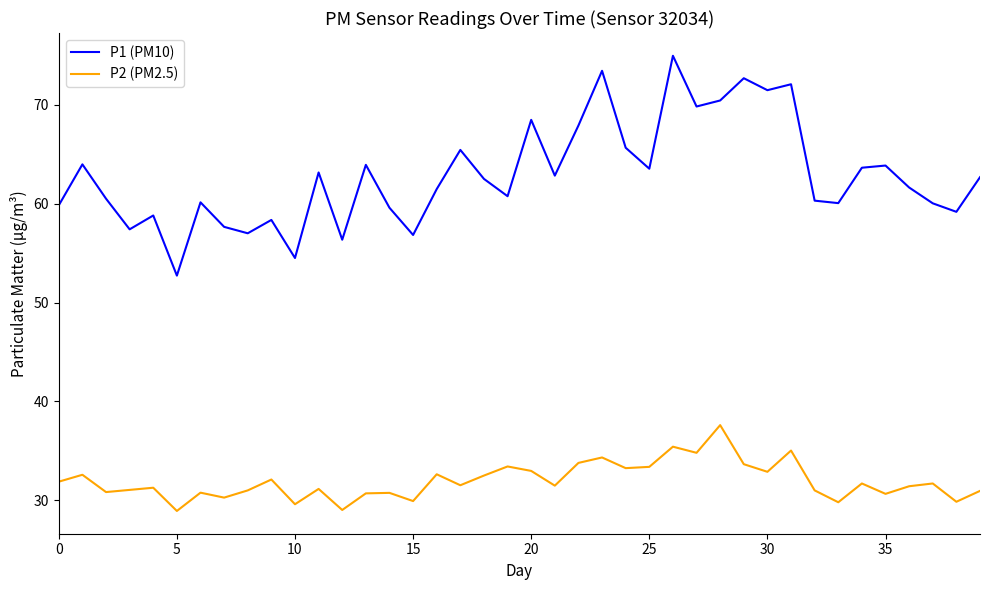

What is the lowest value of the P2 (PM2.5) series?

28.9